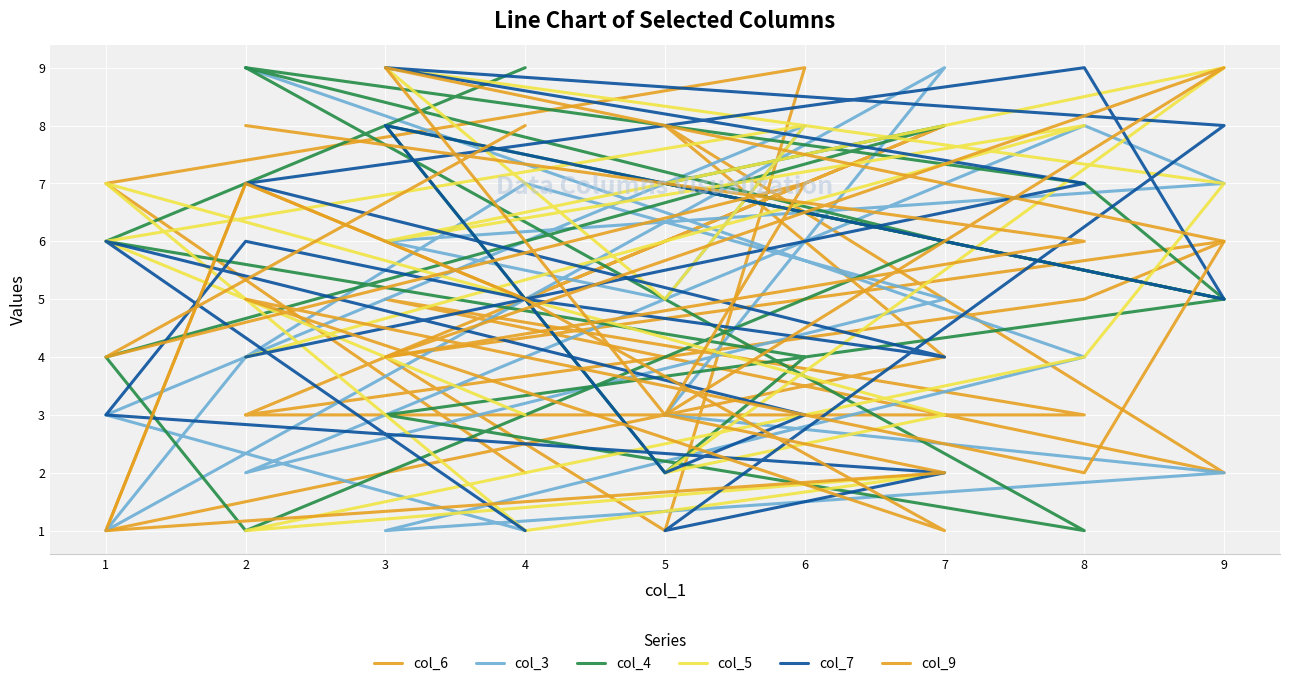

What are all the series names shown in the legend?

col_6, col_3, col_4, col_5, col_7, col_9